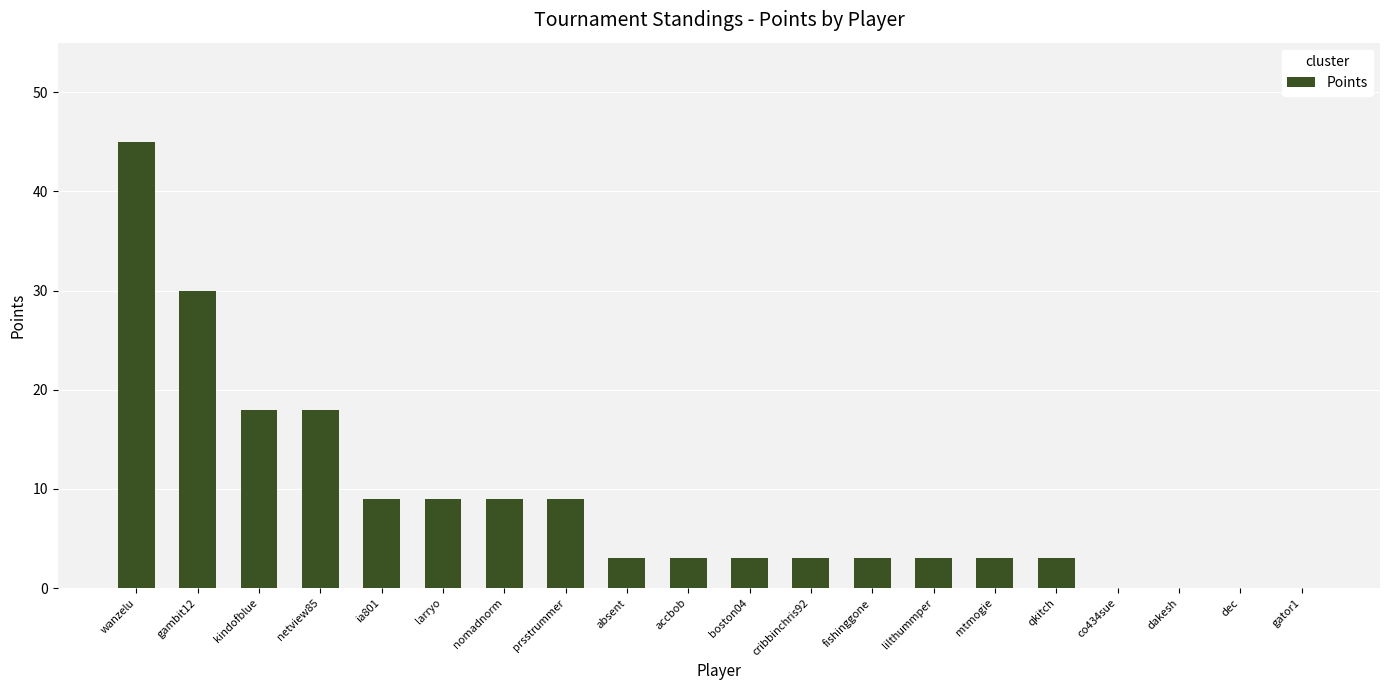

At which category does the chart reach its peak across all series?

wanzelu